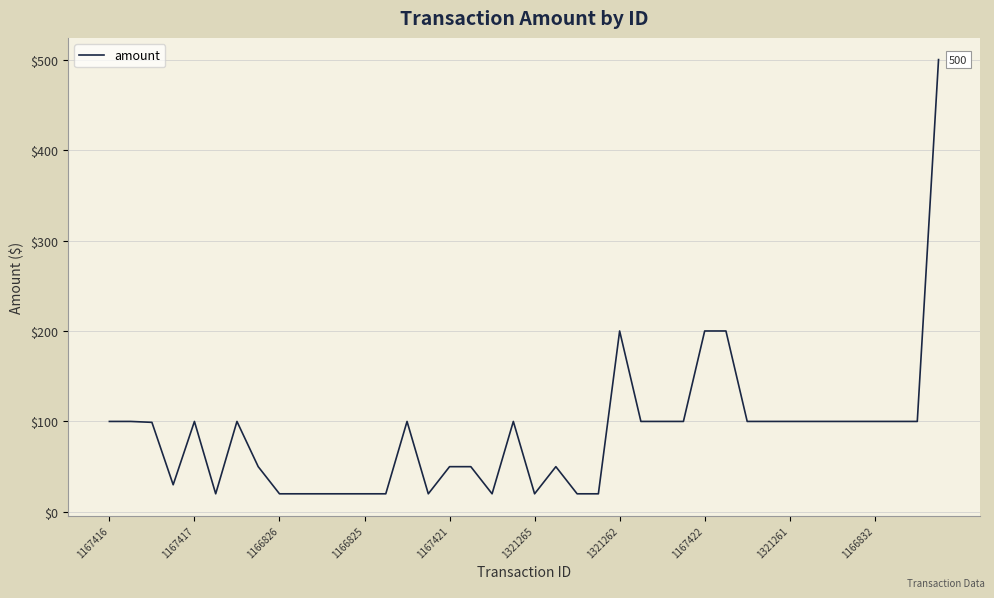

What is the minimum value shown in the chart?

20